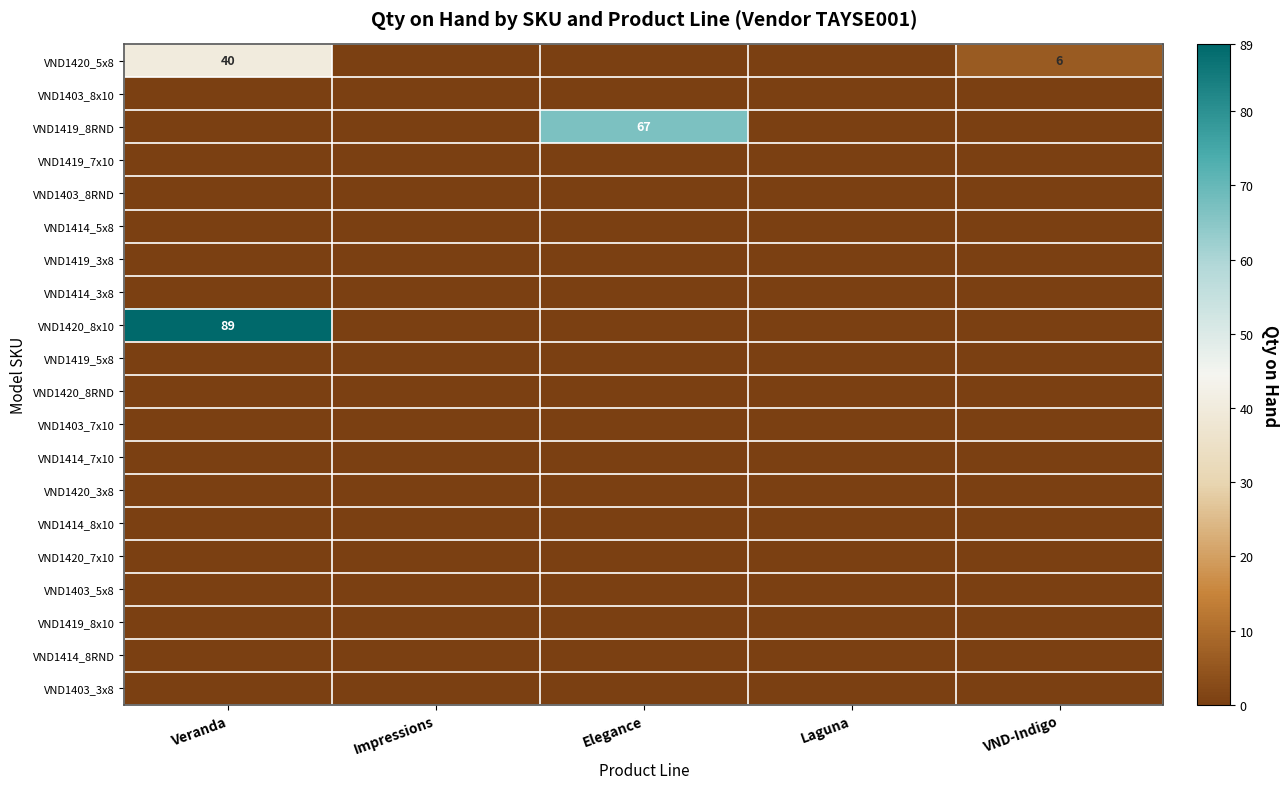

At which category does the chart reach its minimum across all series?

Impressions